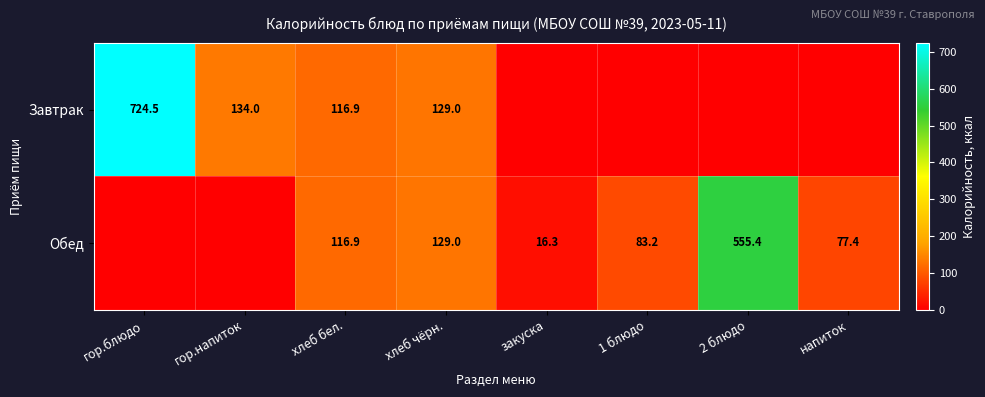

What is the sum of the Завтрак values at хлеб чёрн. and гор.напиток?

263.0